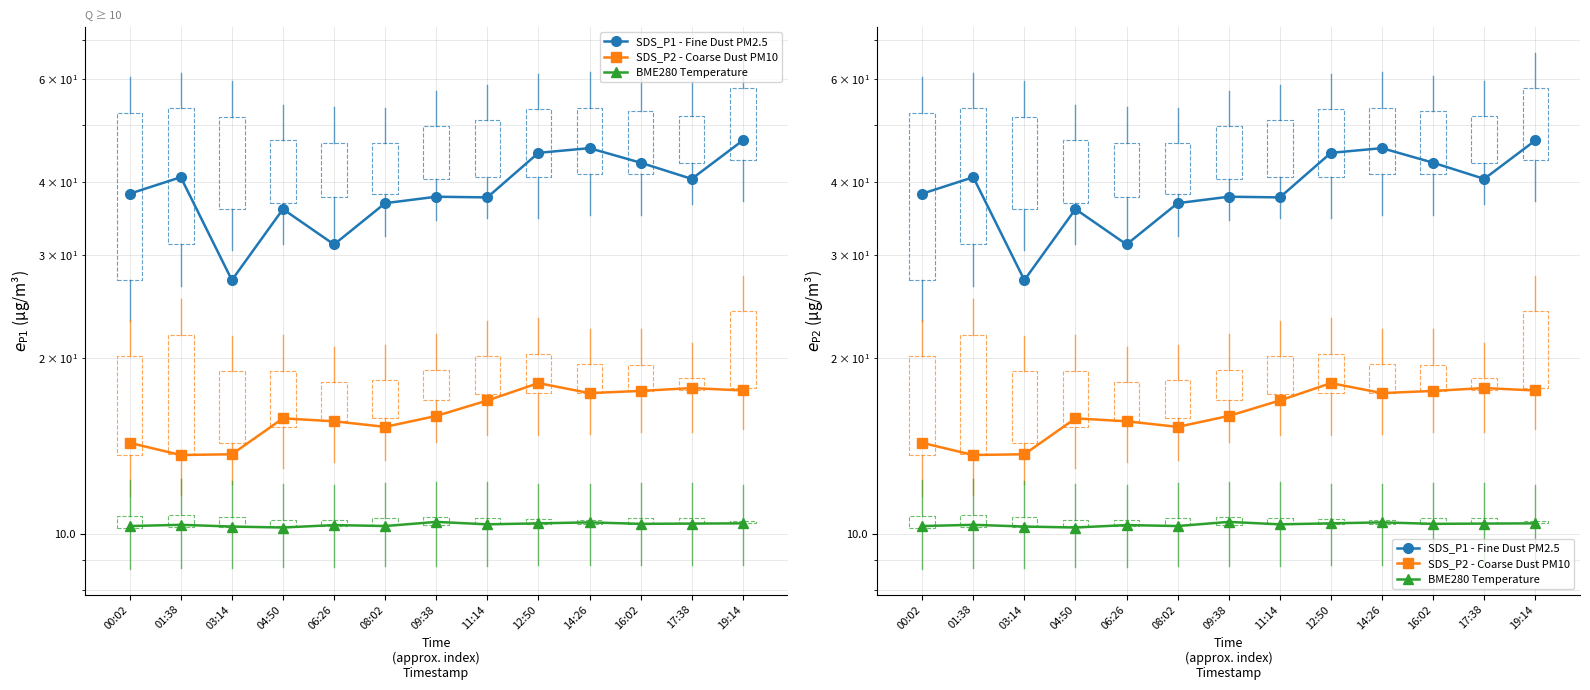

What is the difference between the maximum and minimum values in the BME280 Temperature series?

0.2